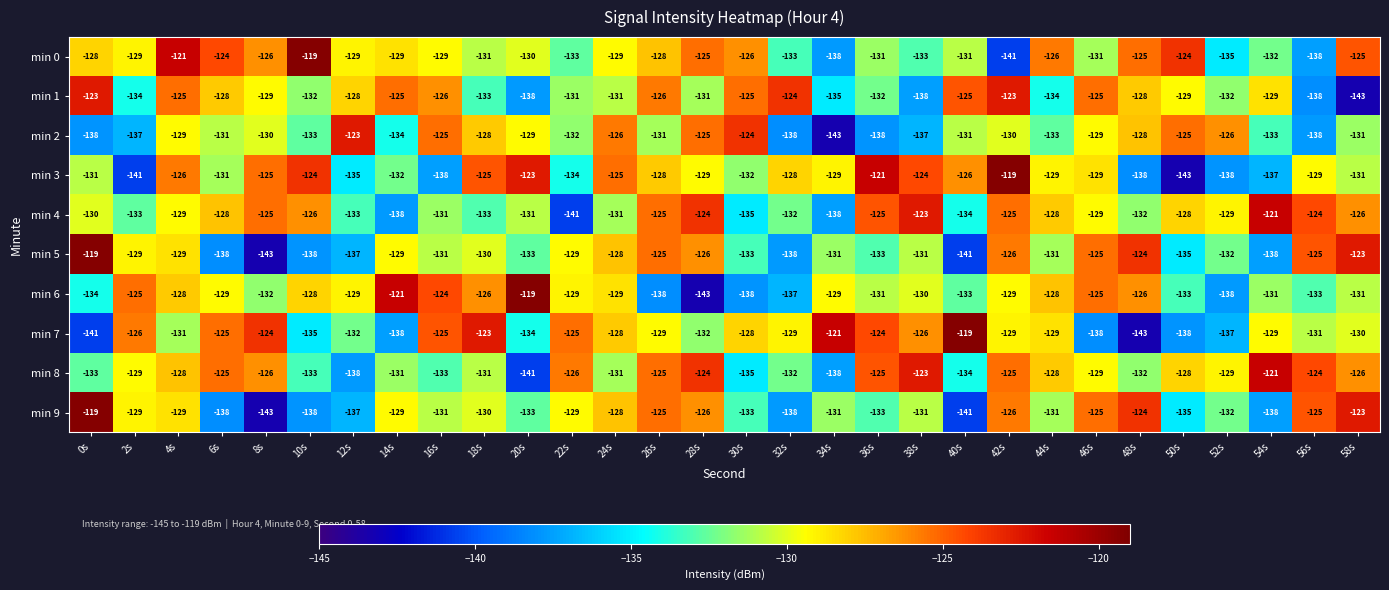

What is the difference between the min 1 values at 20s and 58s?

5